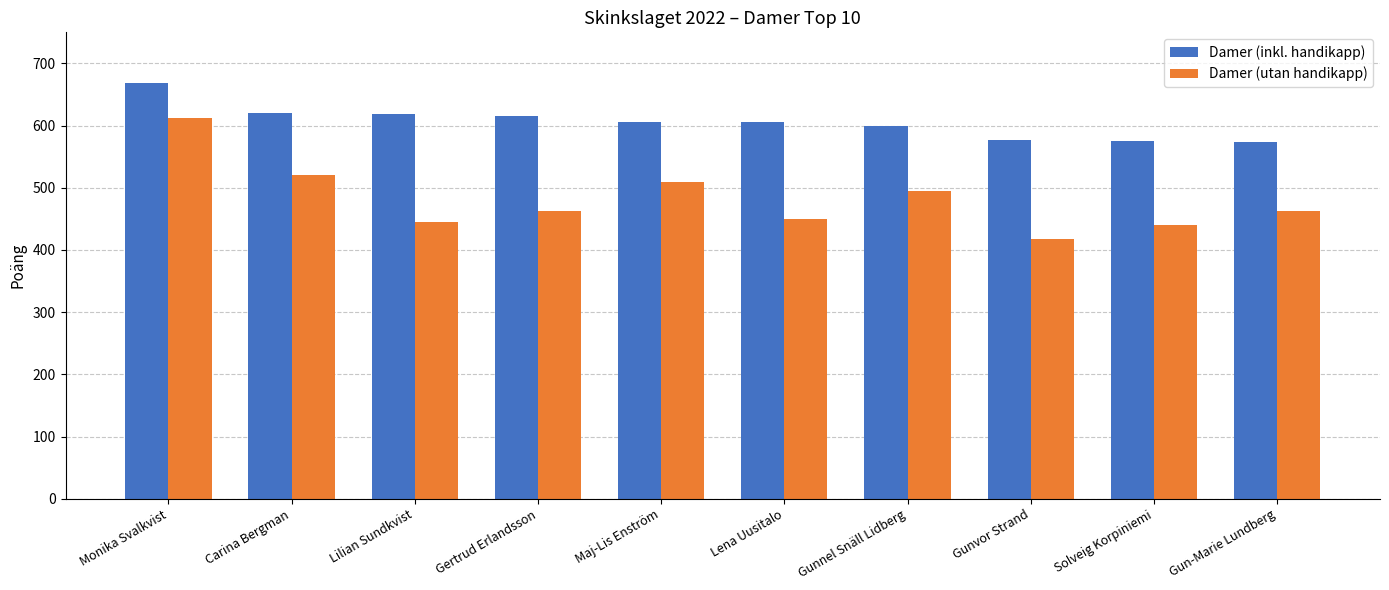

How many bars are there in each group?

2